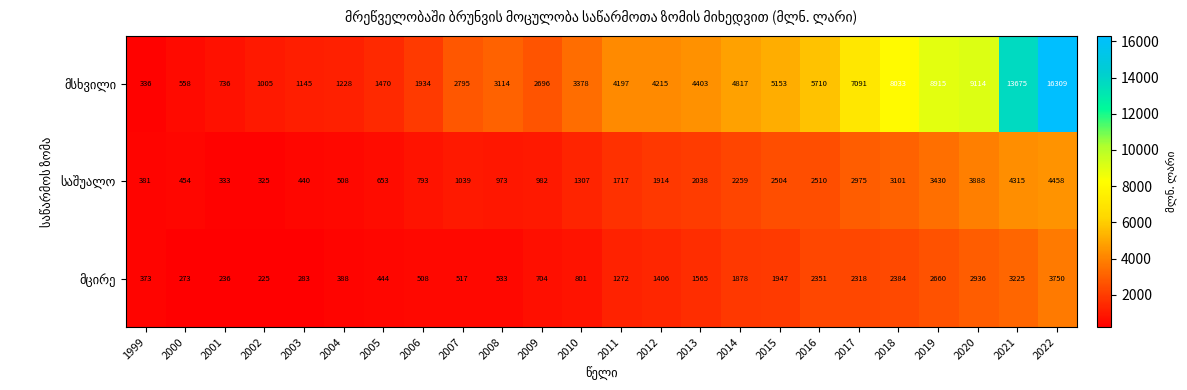

Which label corresponds to the smallest value in the chart?

2002